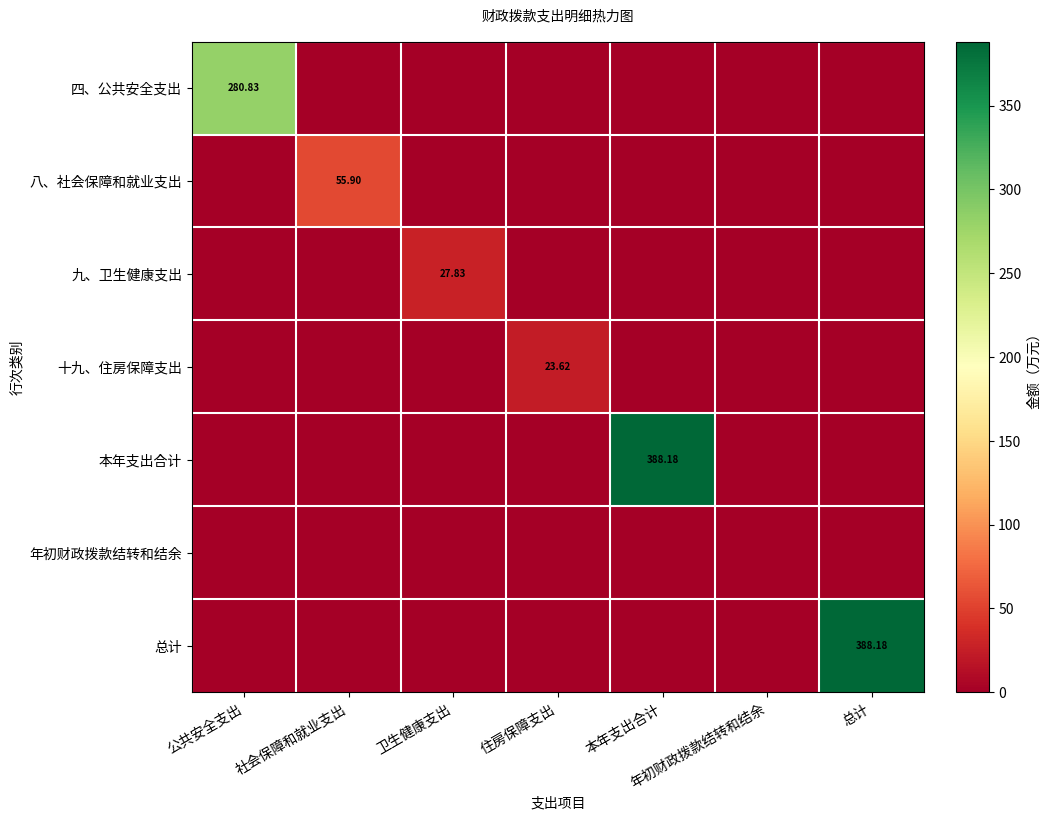

At which category is the sum across all series the highest?

本年支出合计